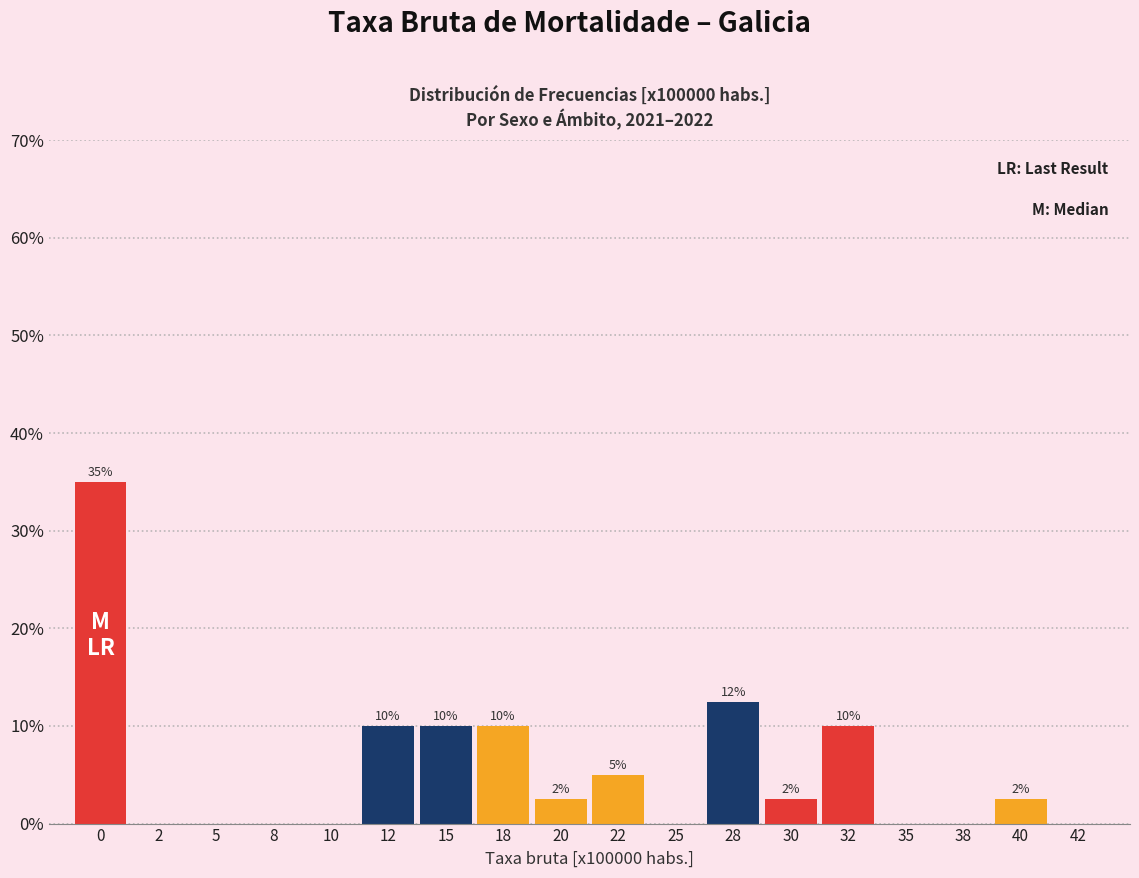

What is the maximum value shown in the chart?

35.0